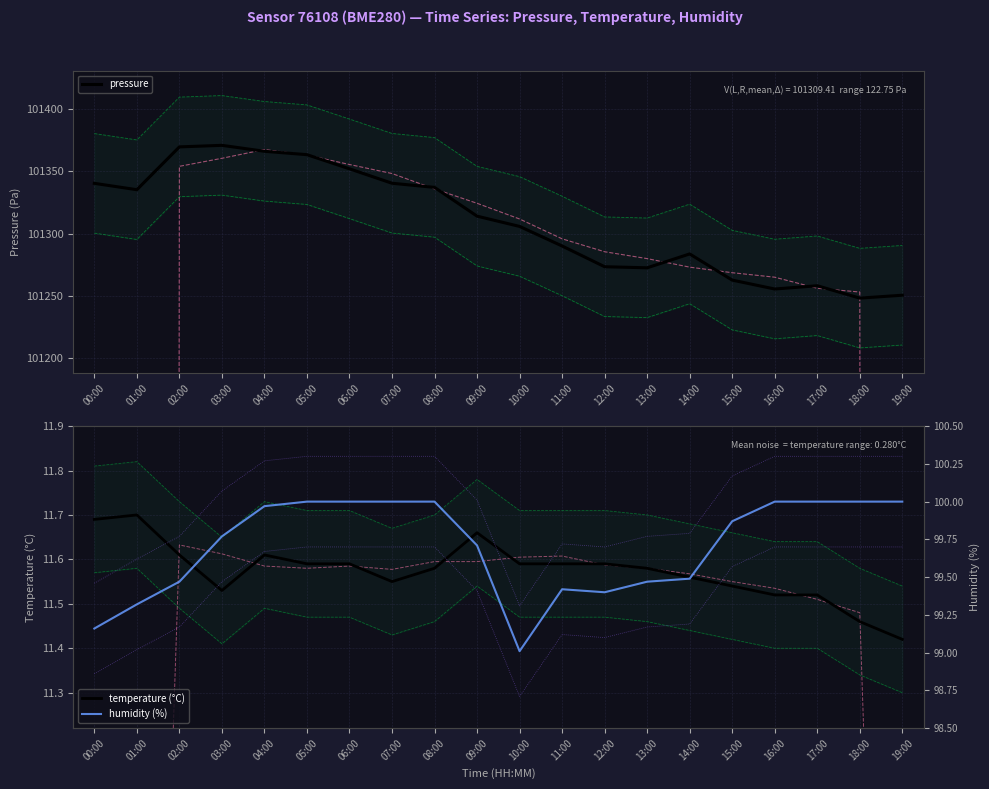

What is the sum of the temperature (°C) values at 18:00 and 03:00?

23.0